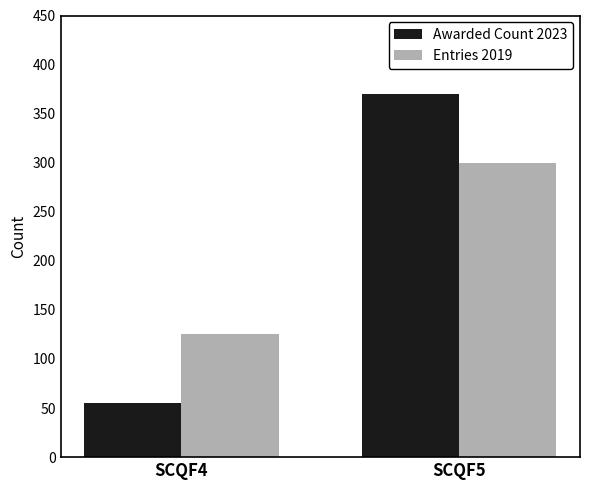

Which category has the lowest value in the Entries 2019 series?

SCQF4